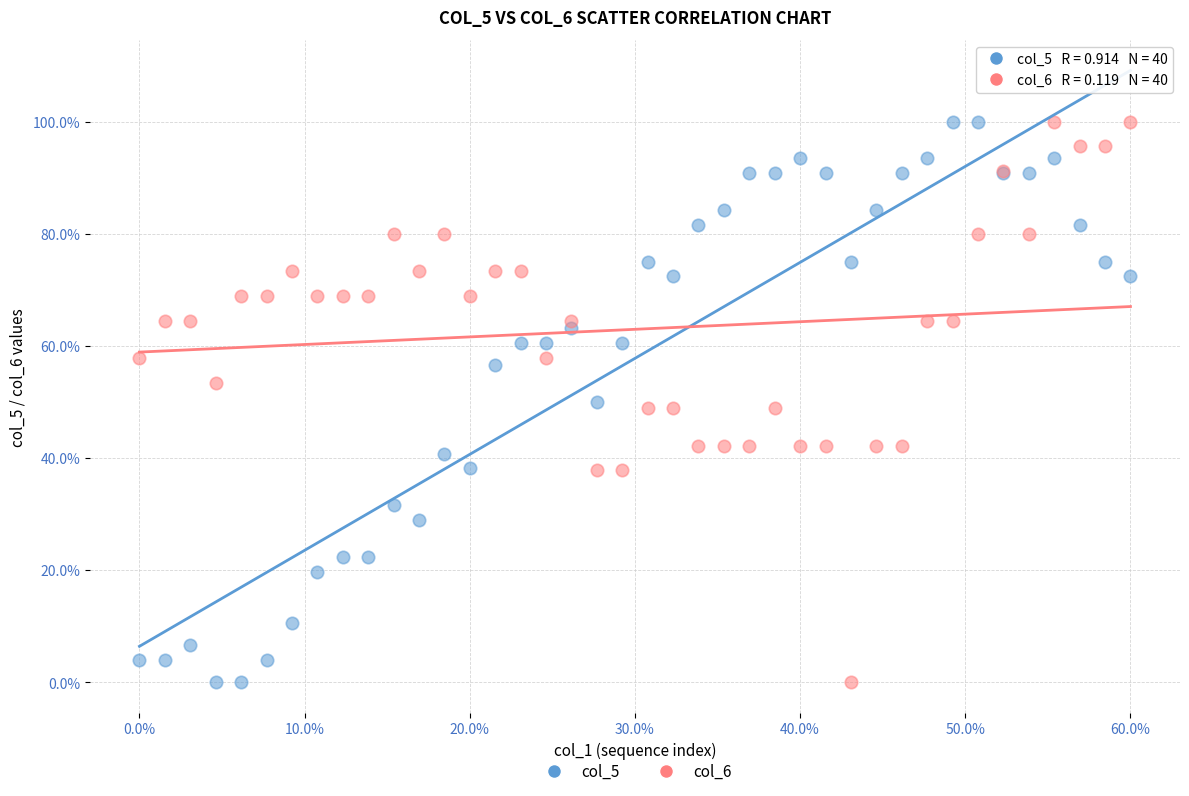

What is the X range (max minus min) for the scatter plot?

0.6